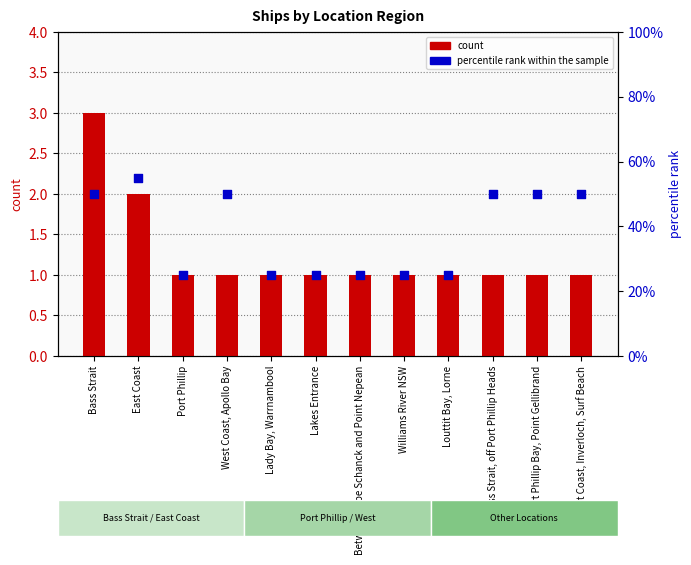

Which series has the widest spread of Y values?

percentile rank within the sample